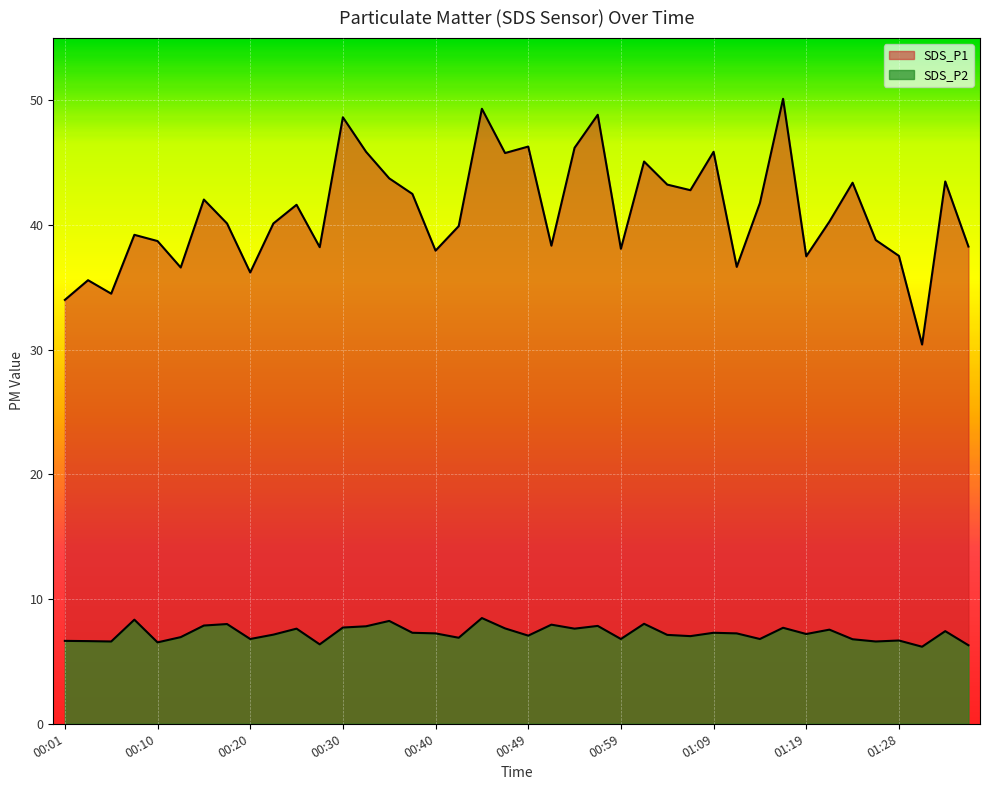

Which label corresponds to the smallest value in the chart?

01:31